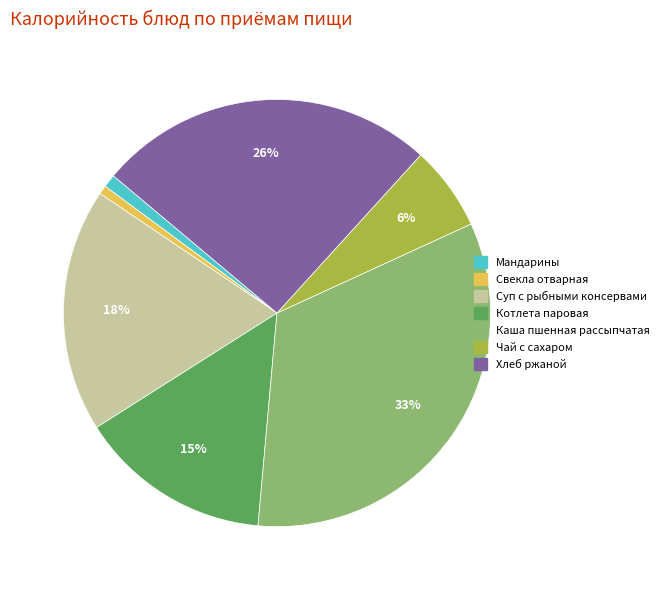

What percentage is the Свекла отварная slice, to the nearest percent?

1%